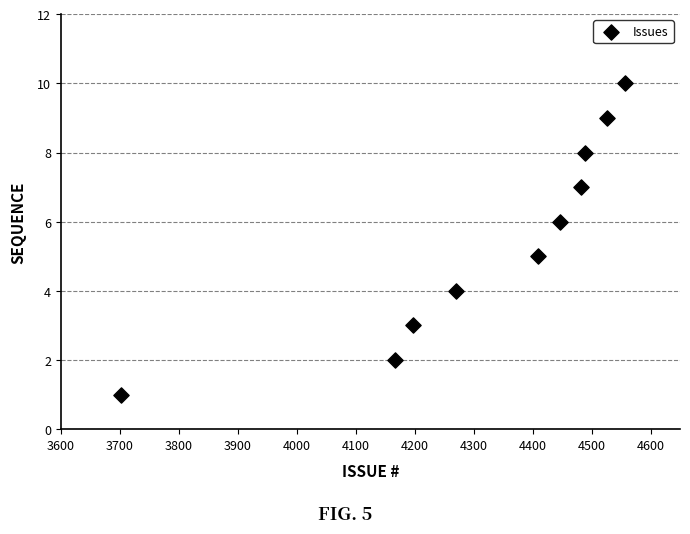

What is the range of X values (max minus min)?

855